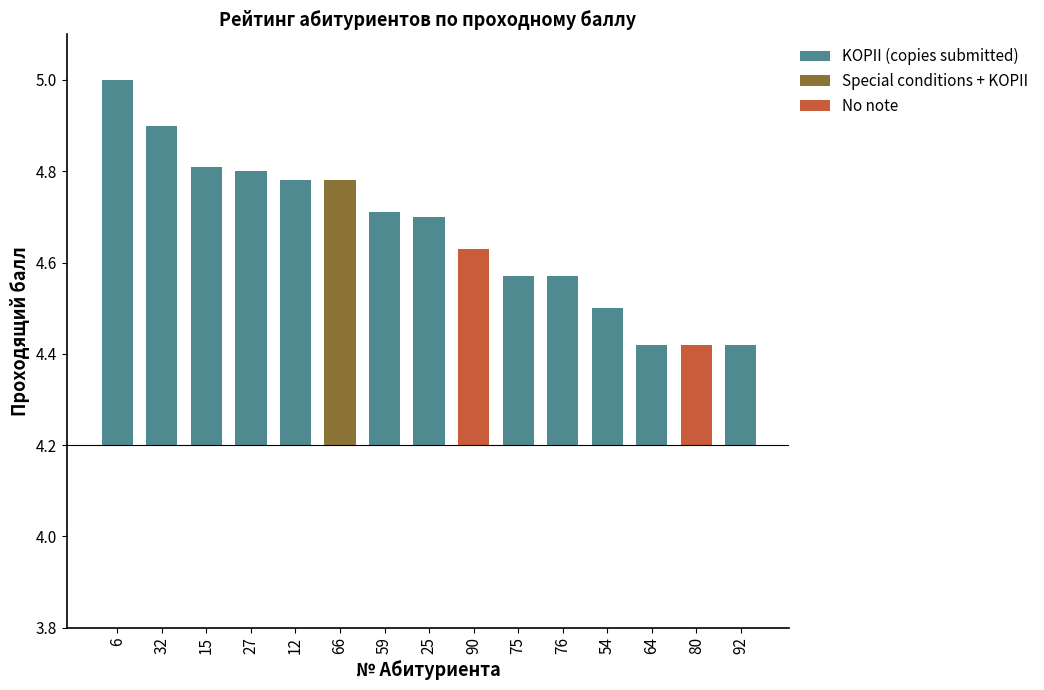

The chart shows a value of 0.5 at 54. True or false?

False